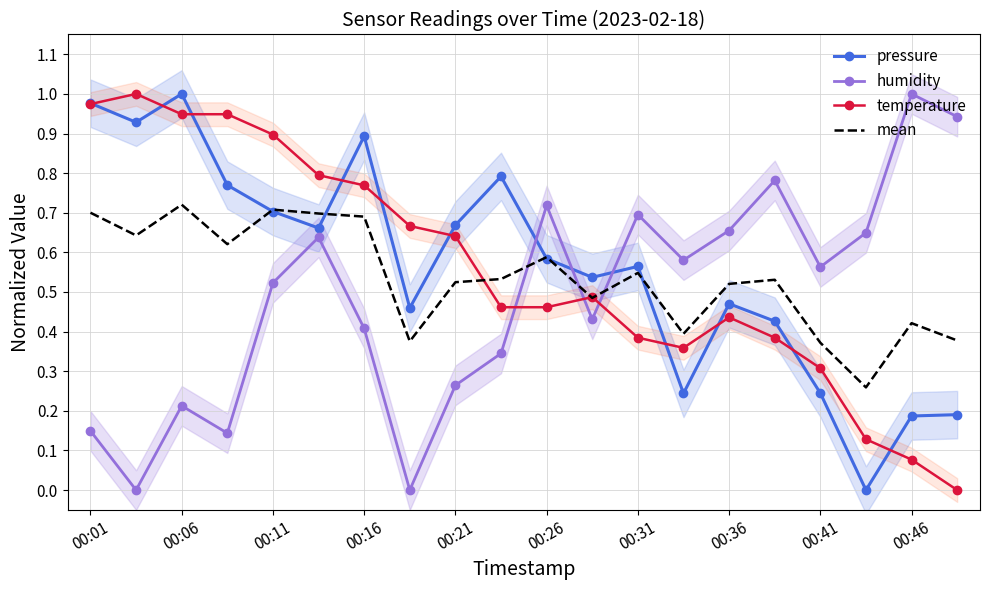

The mean series shows 0.2 at 00:36. True or false?

False